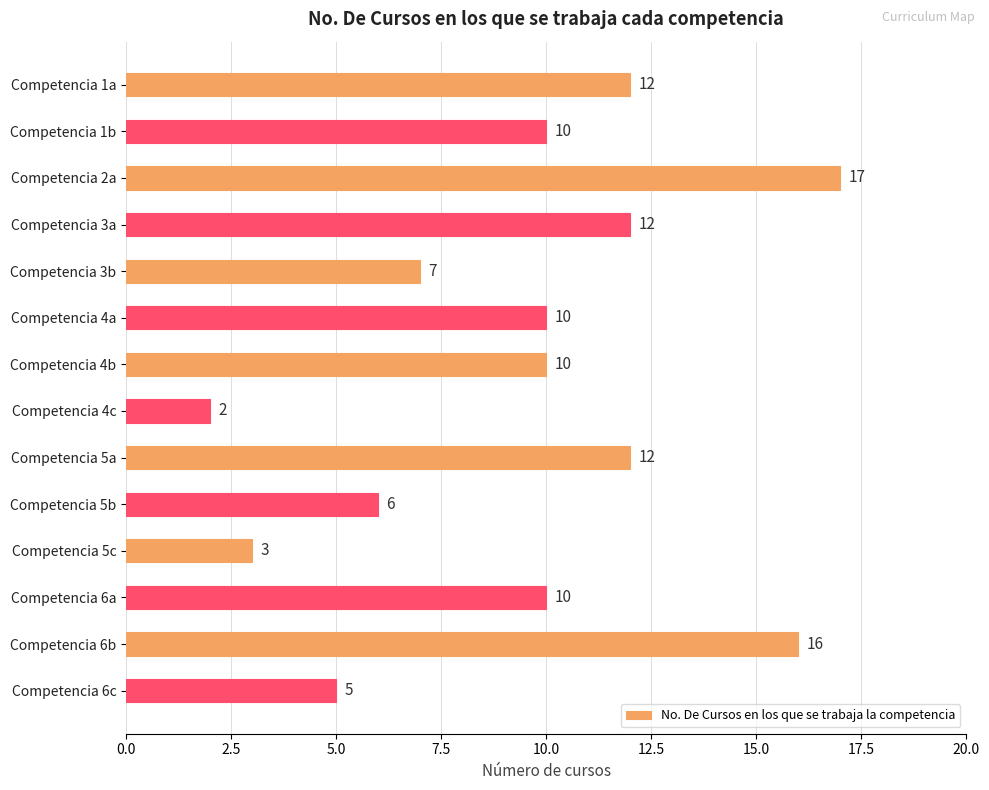

Which has a higher value, Competencia 3a or Competencia 4a?

Competencia 3a